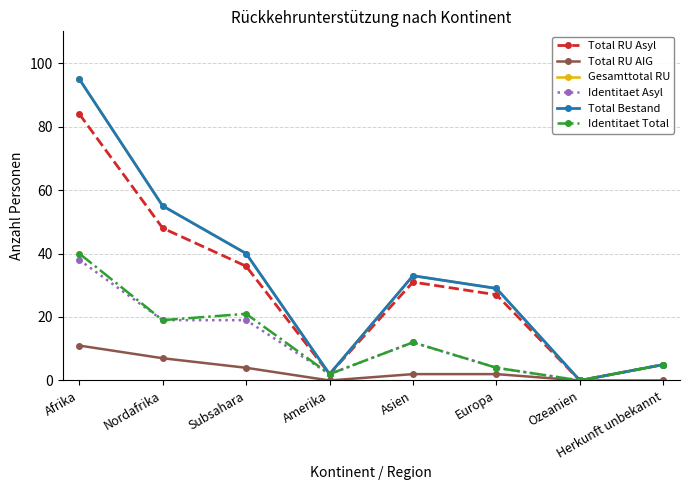

Is this an area chart (filled region under the line)?

No